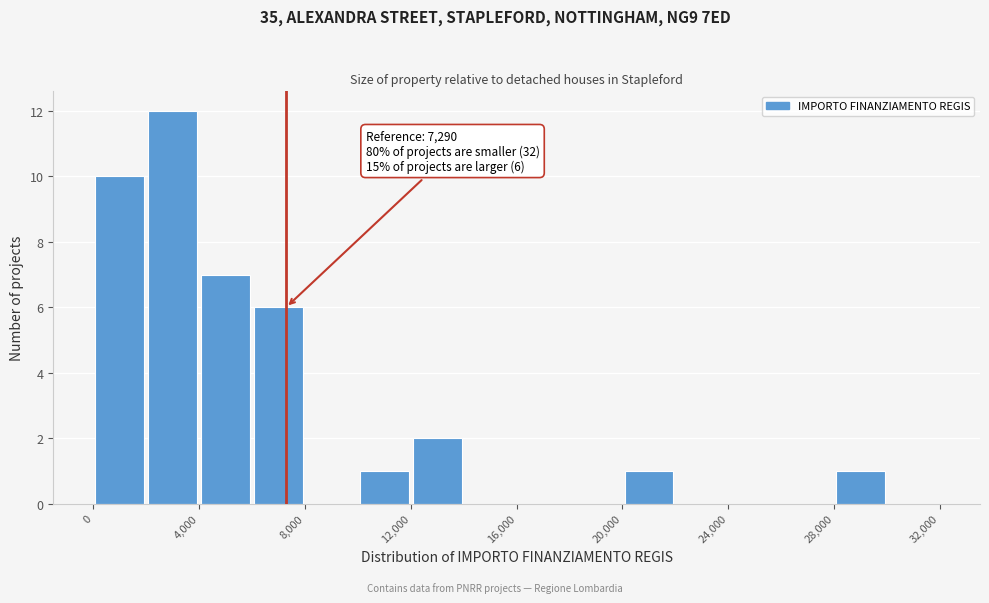

Which range on the x-axis has the tallest bar?

2000 to 4000